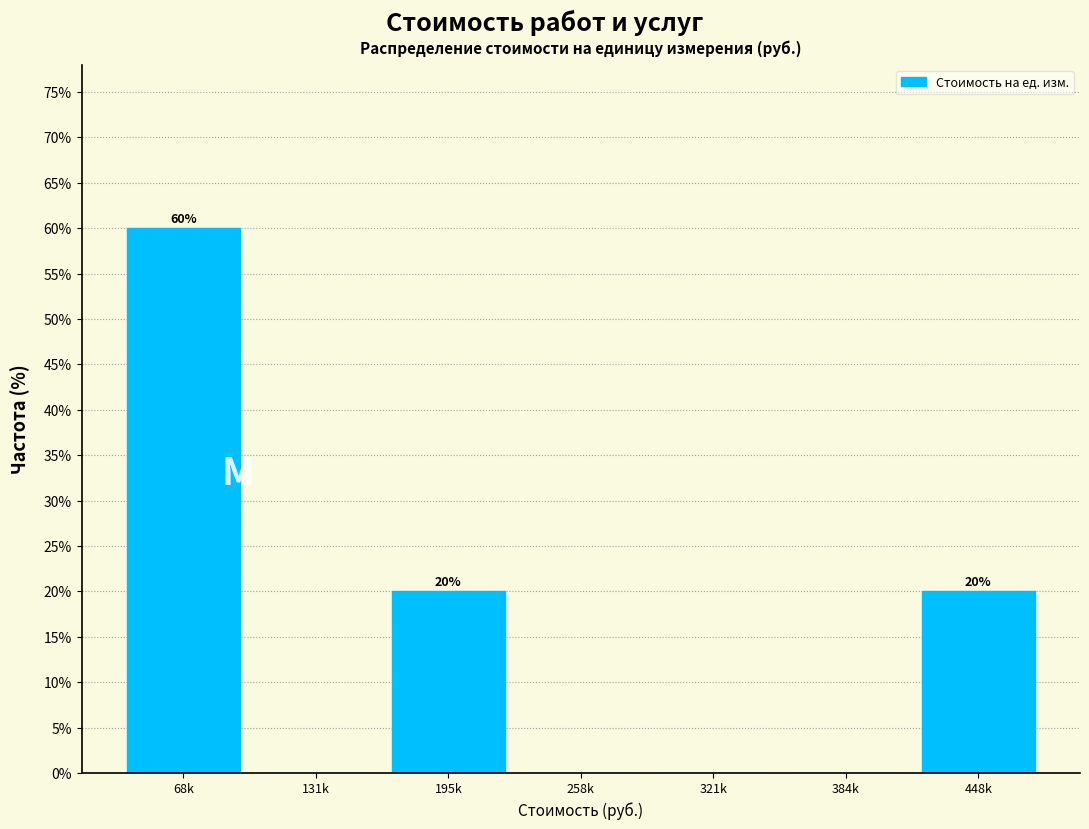

Reading left to right, list all the values displayed in this chart.

68k=60	131k=0	195k=20	258k=0	321k=0	384k=0	448k=20